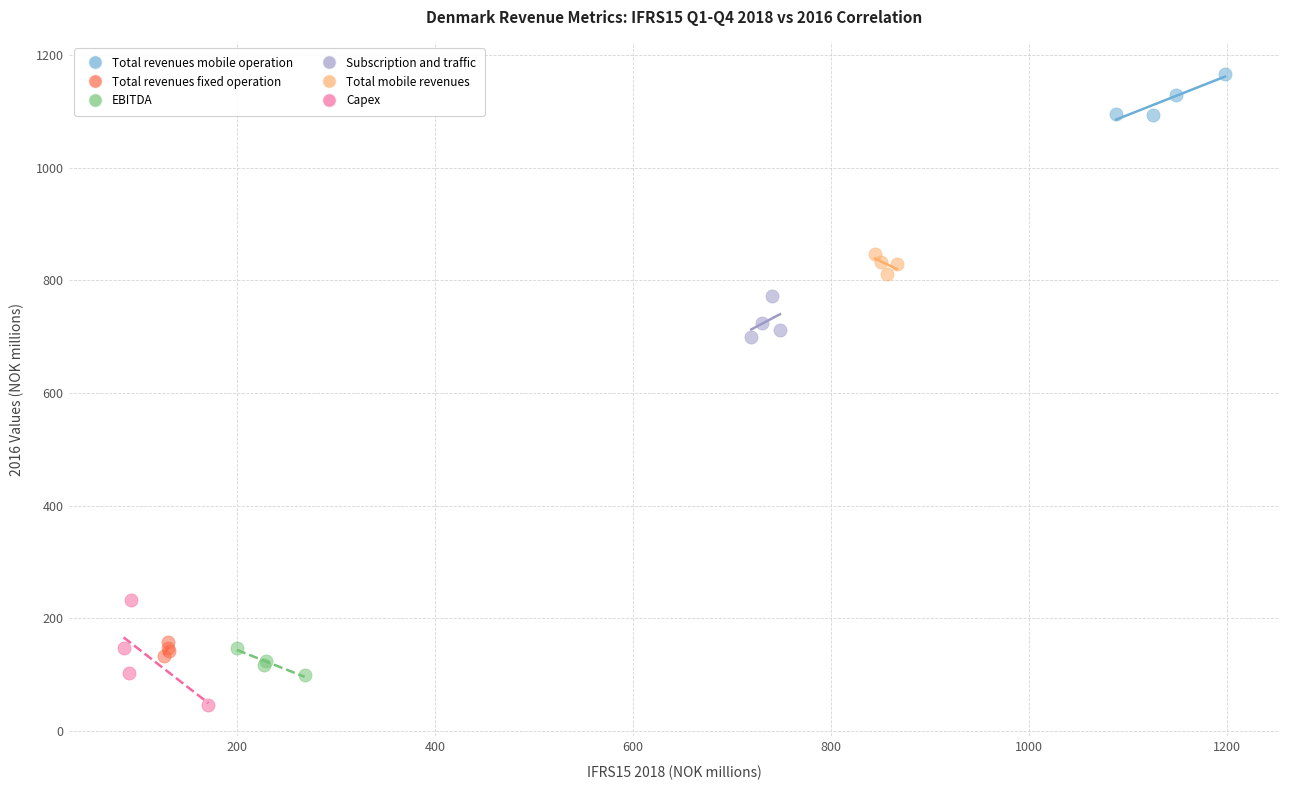

Which series contains the lowest Y value?

Capex